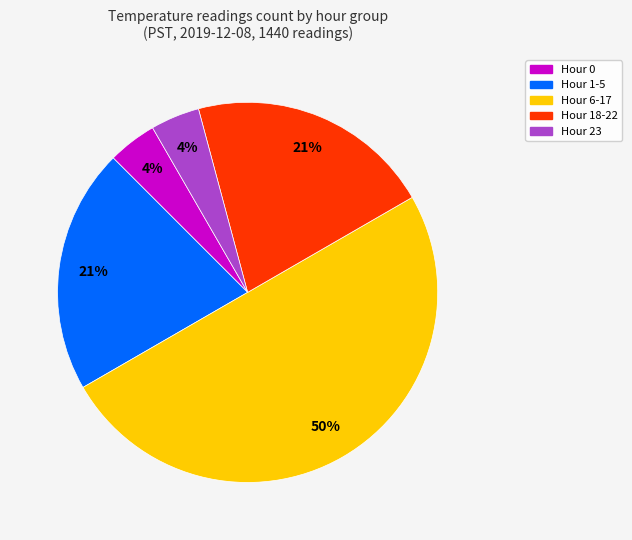

To the nearest percent, what is the average slice percentage?

20%